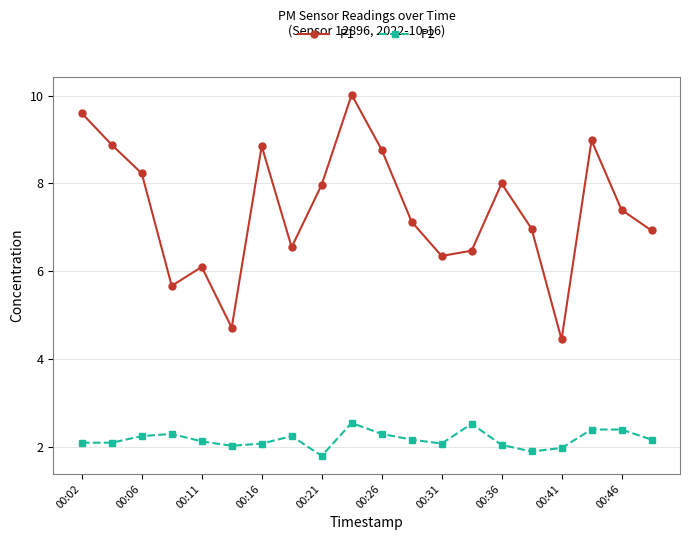

True or false: P1 has more than 1 points higher than both neighbors.

True